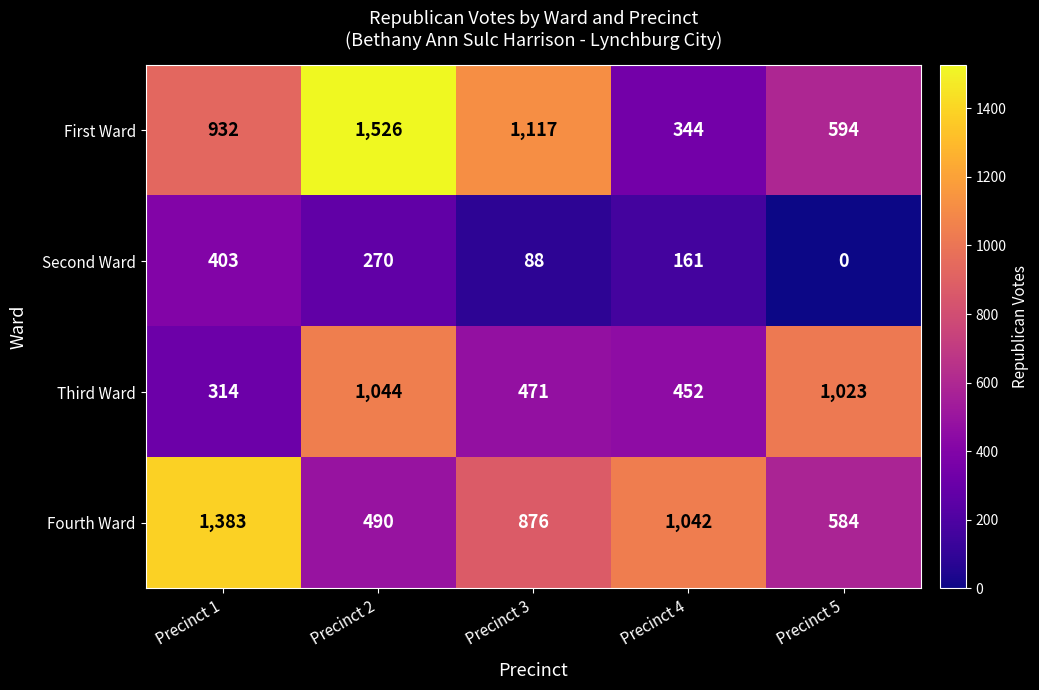

Is it true that Third Ward equals 185 at Precinct 1?

False